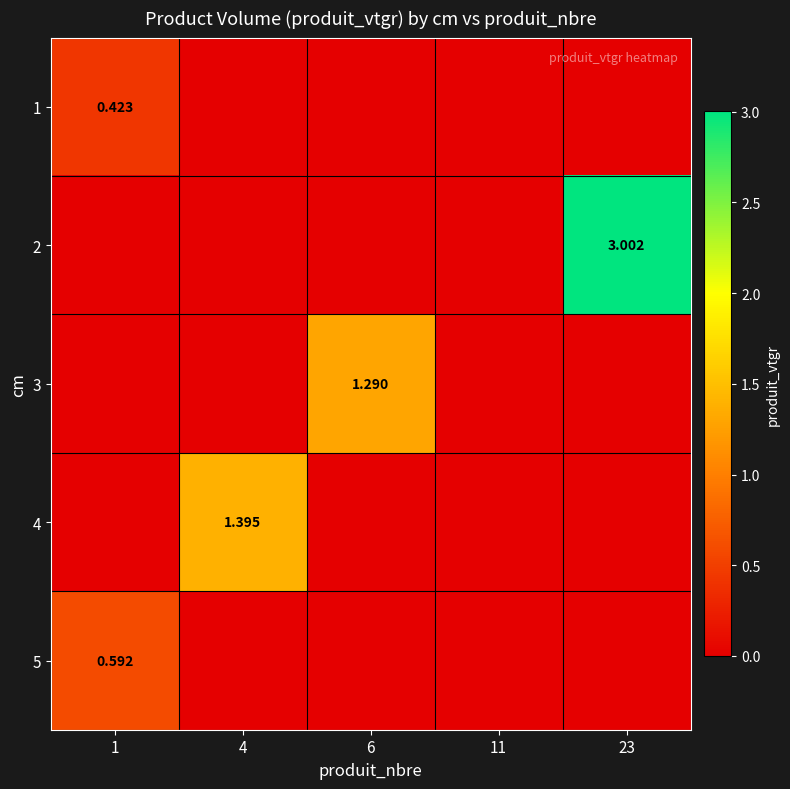

Is the value of 1 at 1 greater than the value of 5 at 1?

No